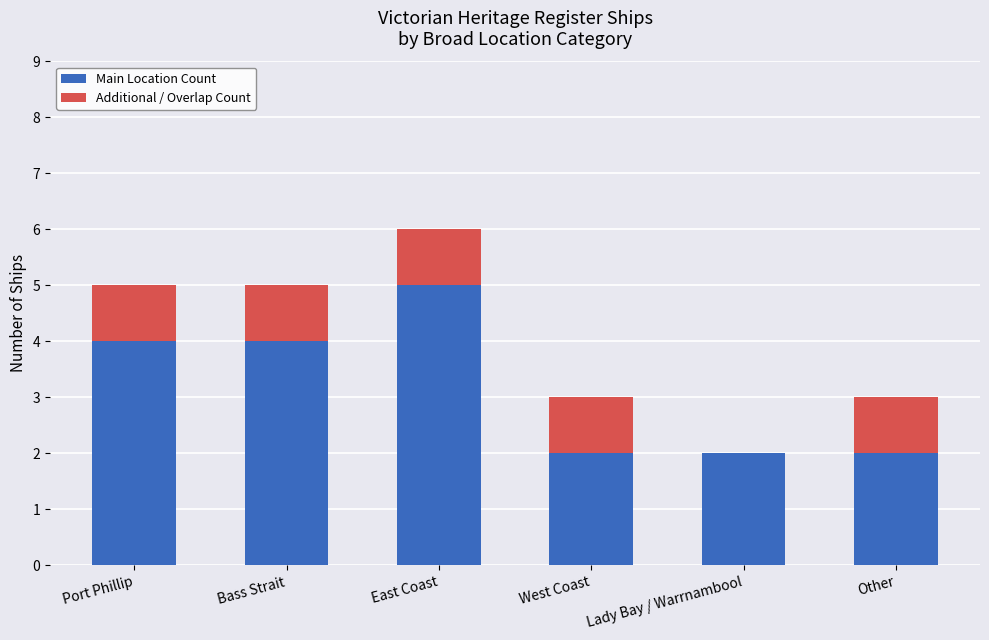

At which category is the sum across all series the highest?

East Coast